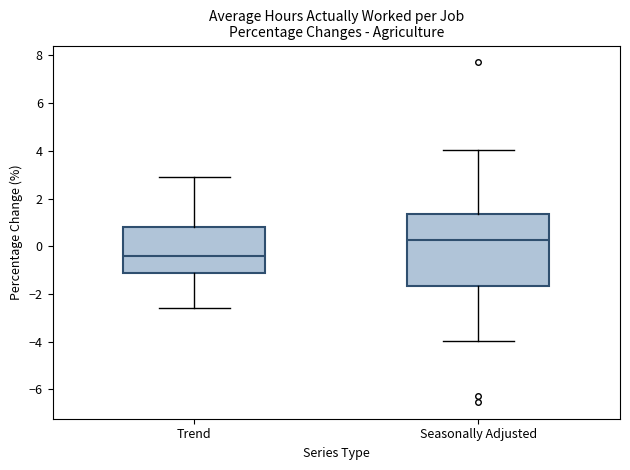

Which box is the tallest, from its lower edge to its upper edge?

Seasonally Adjusted